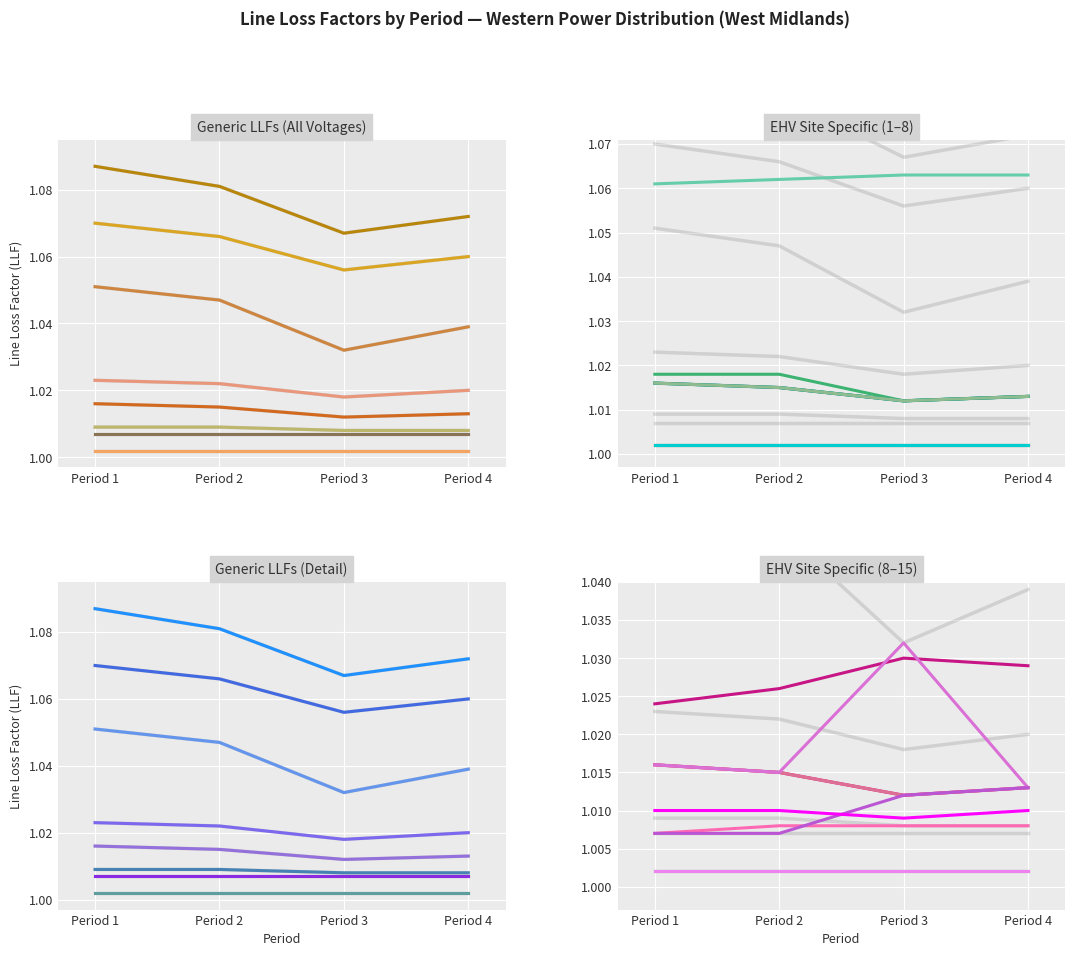

At how many categories does at least one series exceed 1?

4